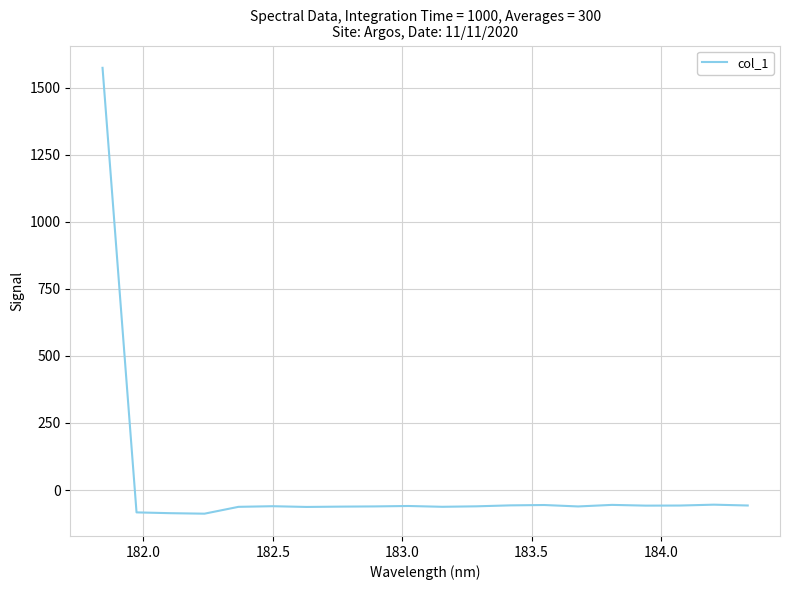

What is the greatest value displayed?

1574.0